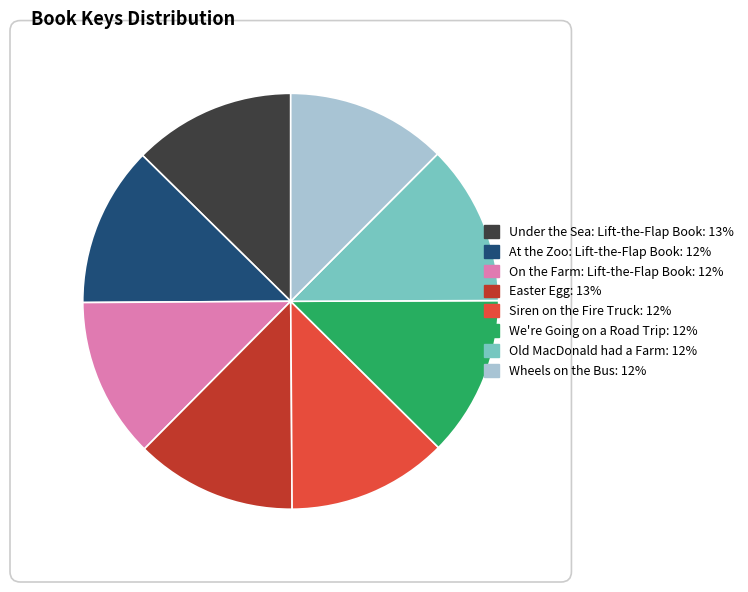

Count the number of slices in the pie.

8